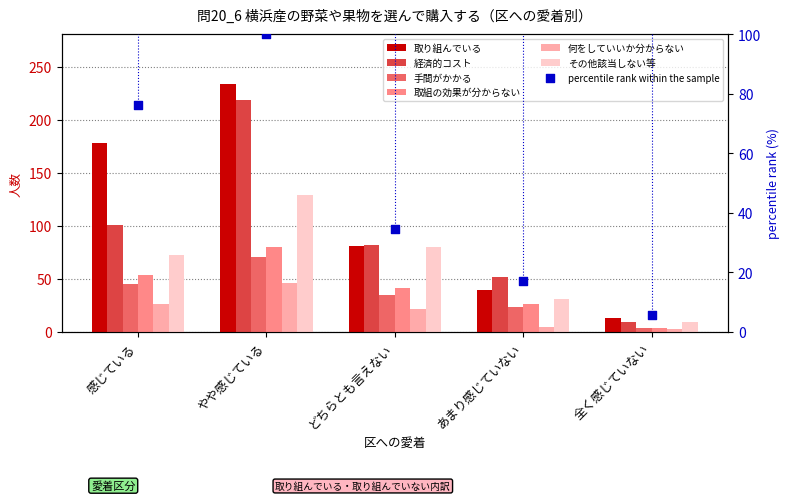

Which series contains the highest Y value?

取り組んでいる